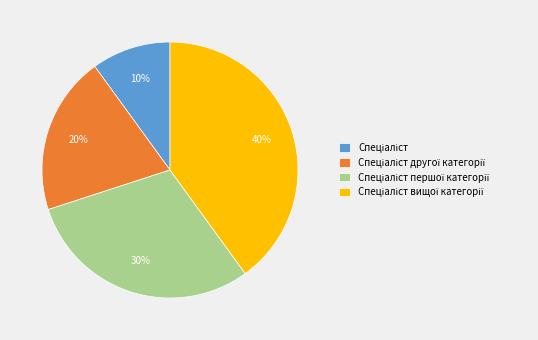

Is there a majority slice in this chart?

No